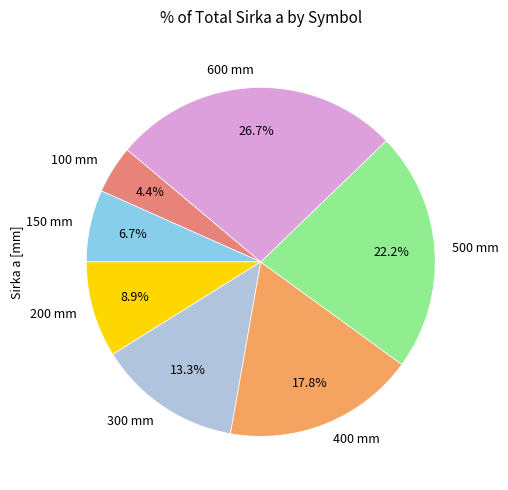

What is the ratio of the value at 150 mm to the value at 500 mm?

0.3